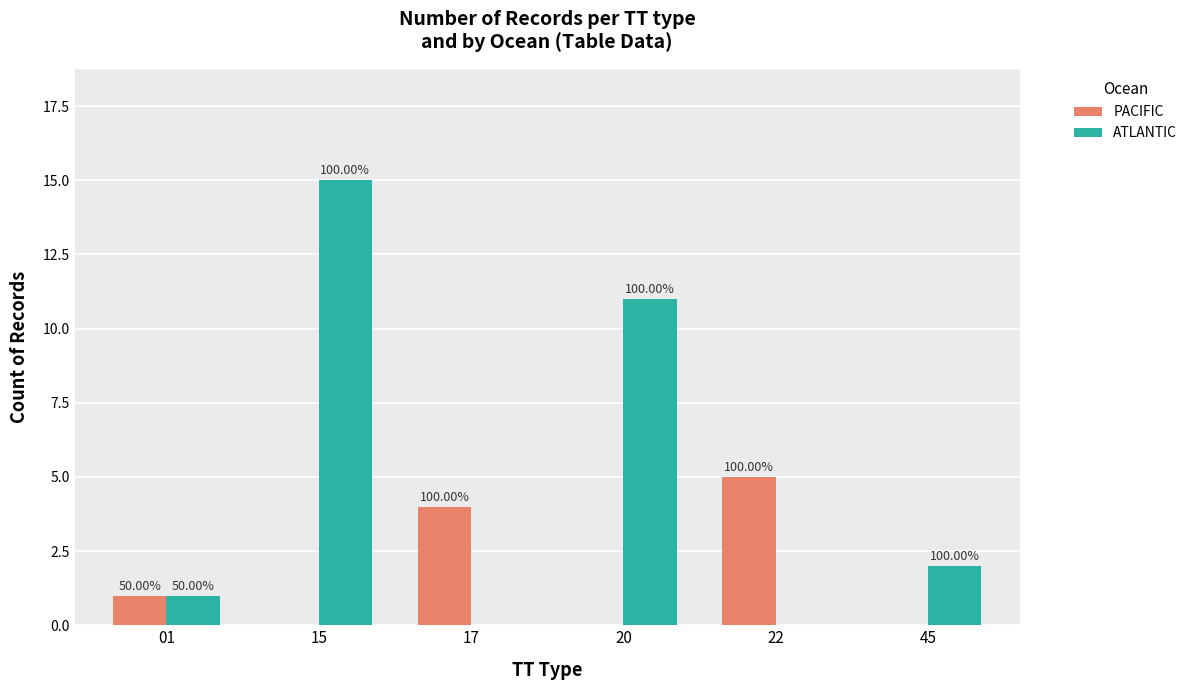

What are all the series names shown in the legend?

PACIFIC, ATLANTIC